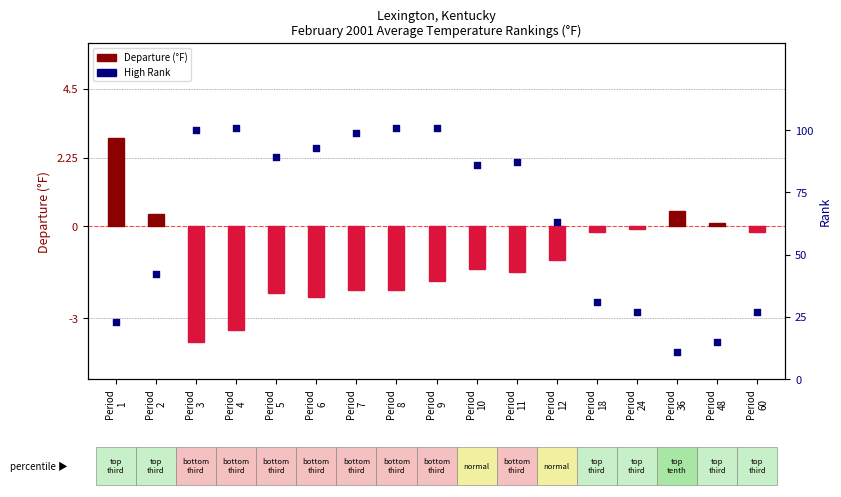

Which series reaches the minimum Y coordinate?

Departure (°F)